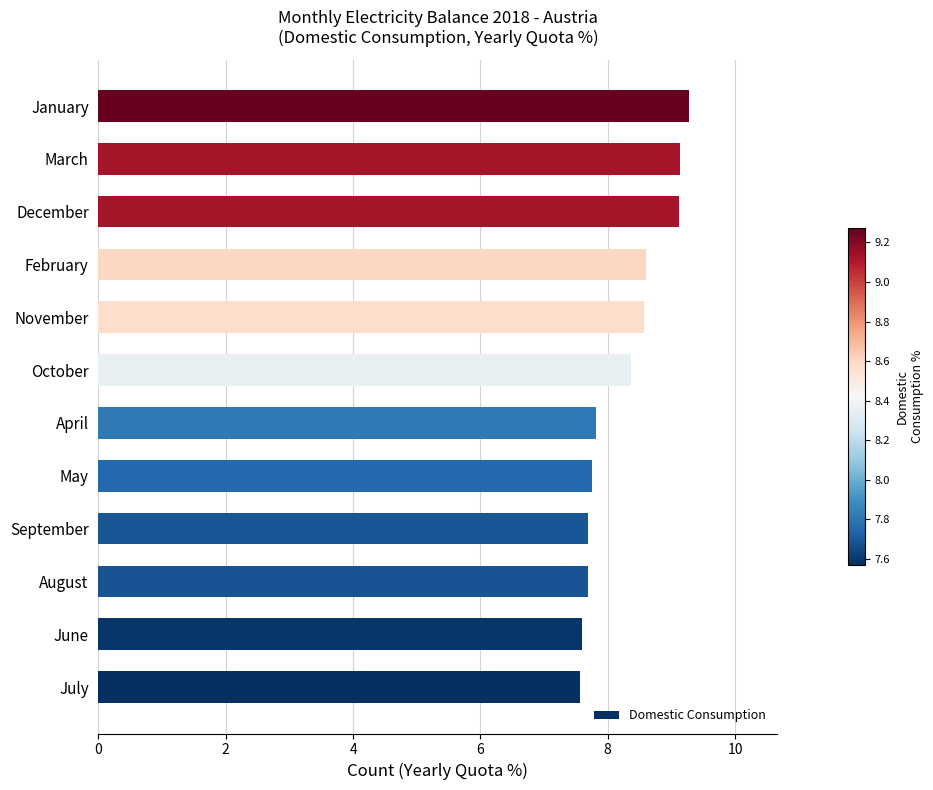

What is the approximate value at August?

7.7